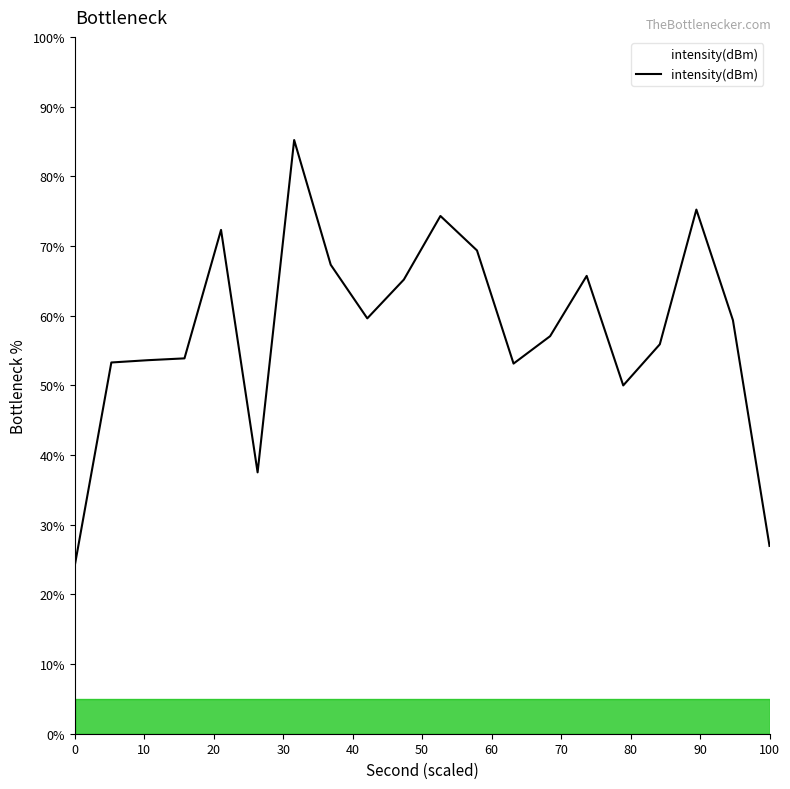

What is the difference between the second highest and second lowest values?

48.3